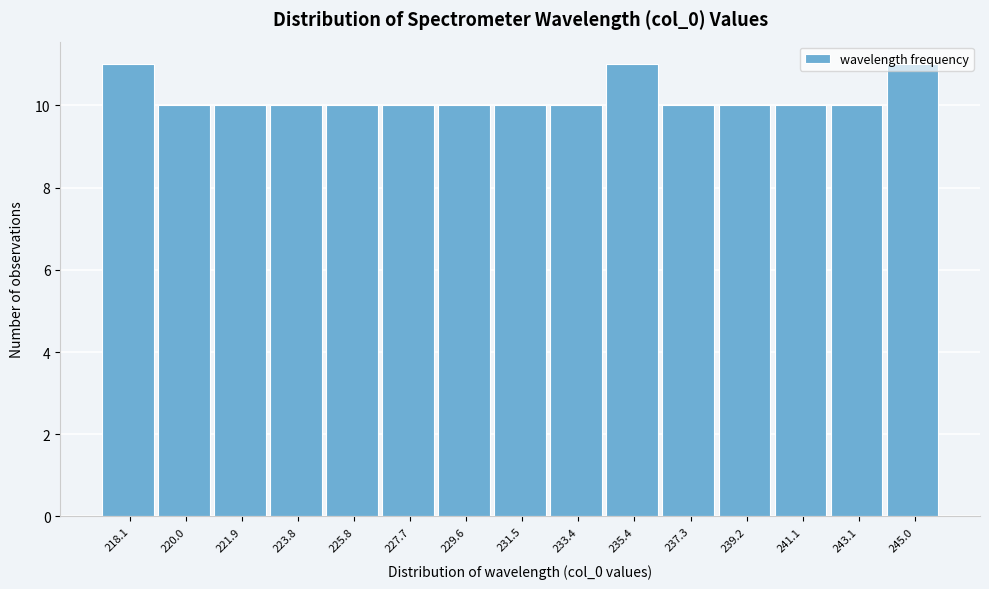

What is the minimum value shown in the chart?

10